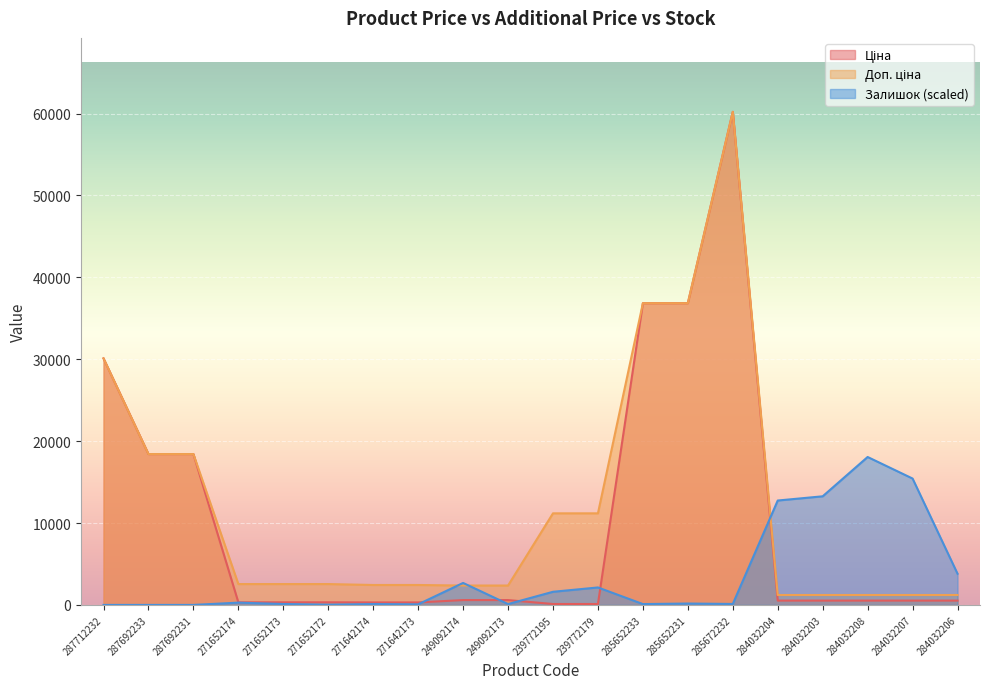

Between which two adjacent categories do Залишок and Ціна first intersect?

271642173 and 249092174